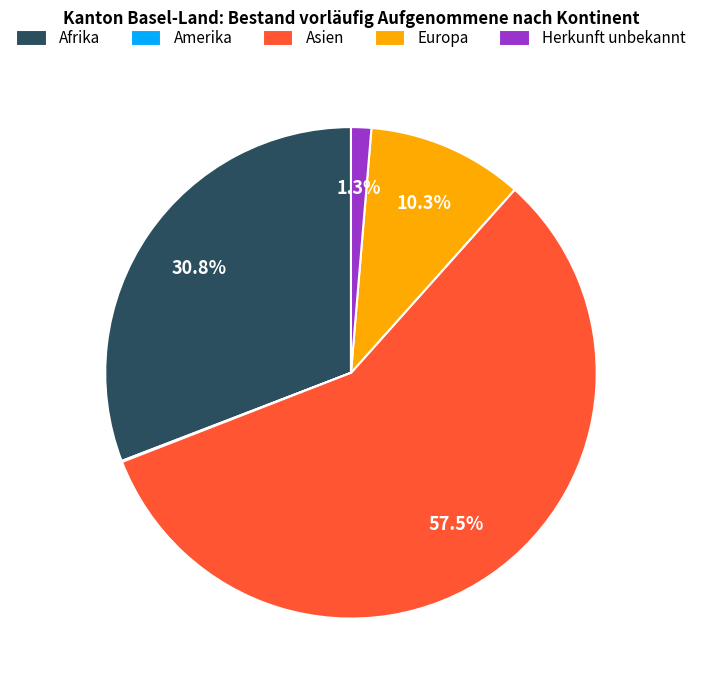

Between Europa and Herkunft unbekannt, which is larger?

Europa